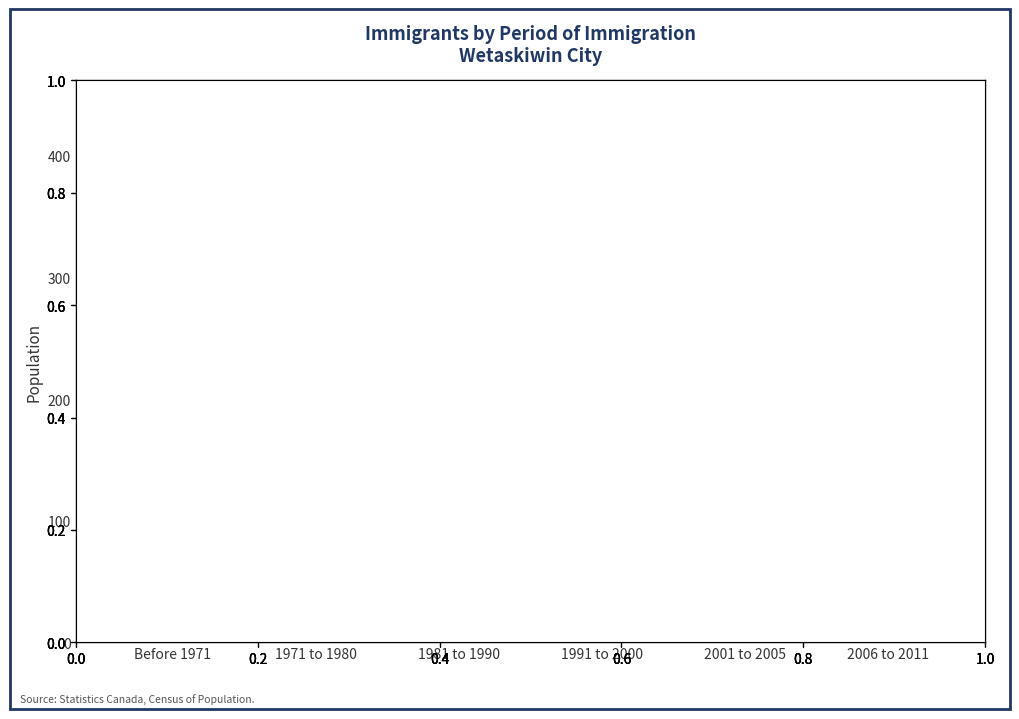

Which category has the highest value across all series?

2006 to 2011